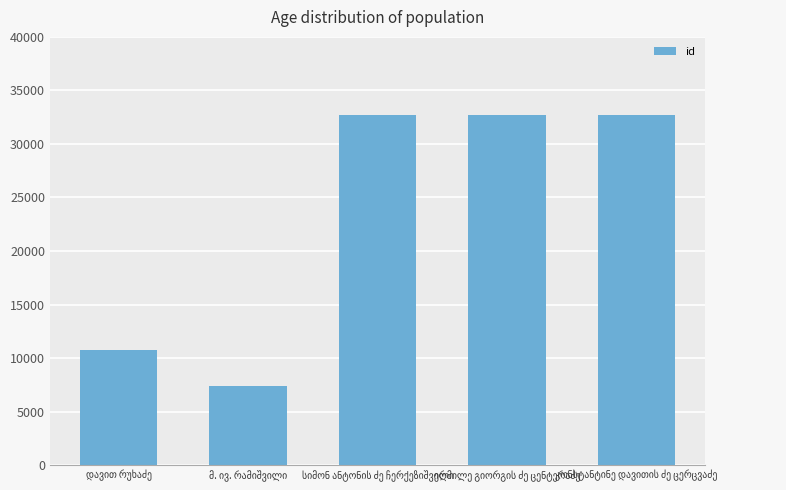

What is the difference between the maximum and minimum values?

25269